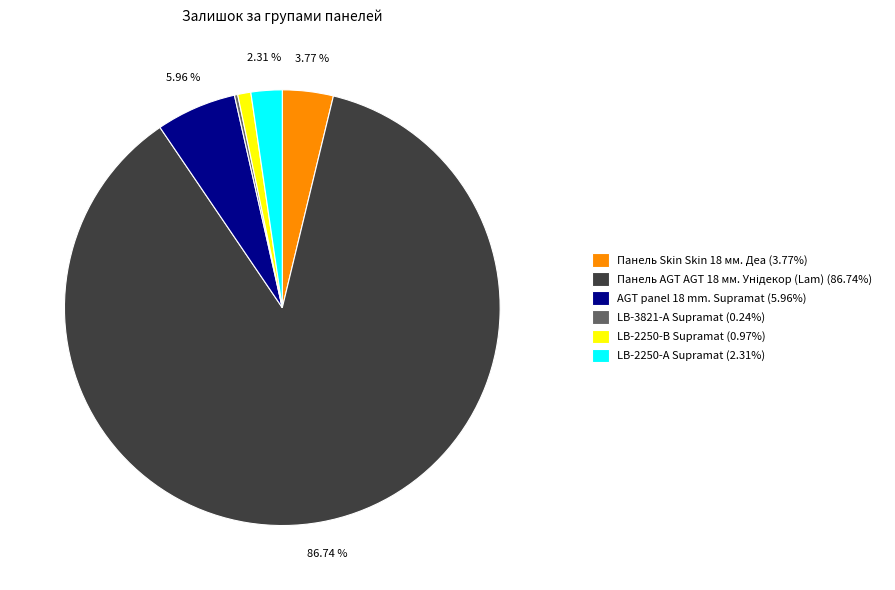

Approximately how many times larger is the value at Панель Skin Skin 18 мм. Деа compared to LB-2250-В Supramat?

3.9